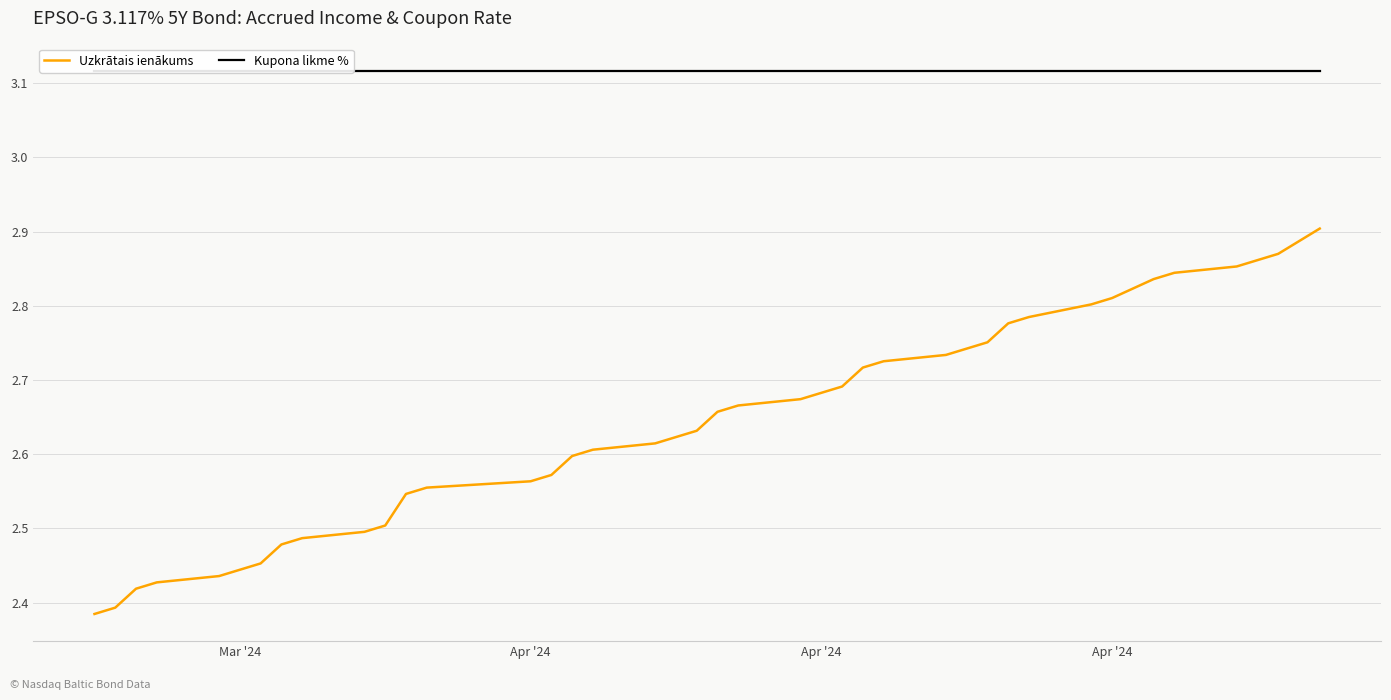

Which label corresponds to the largest value in the chart?

Mar '24